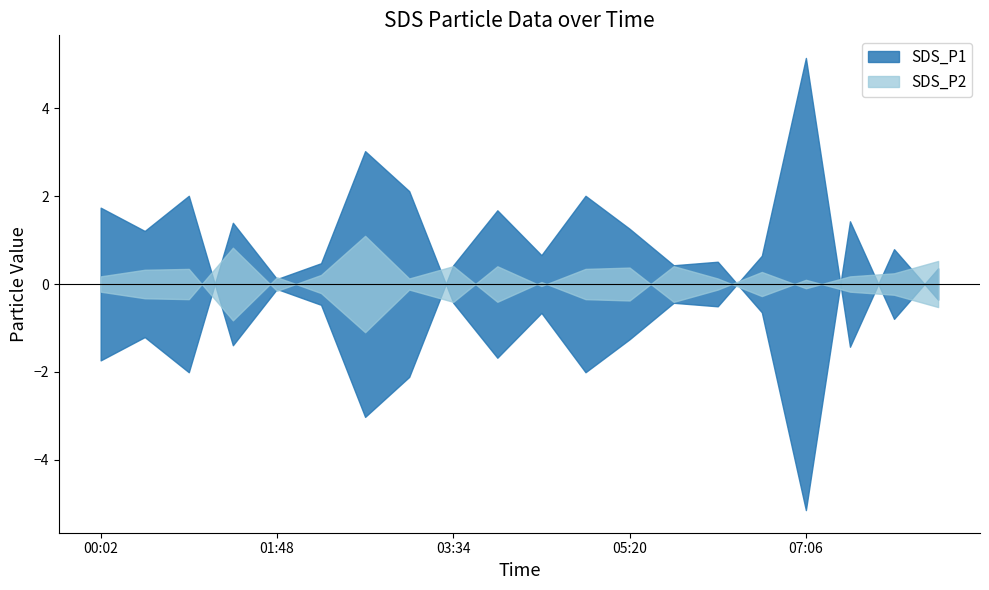

What is the label of the 10th point from the left?

04:00